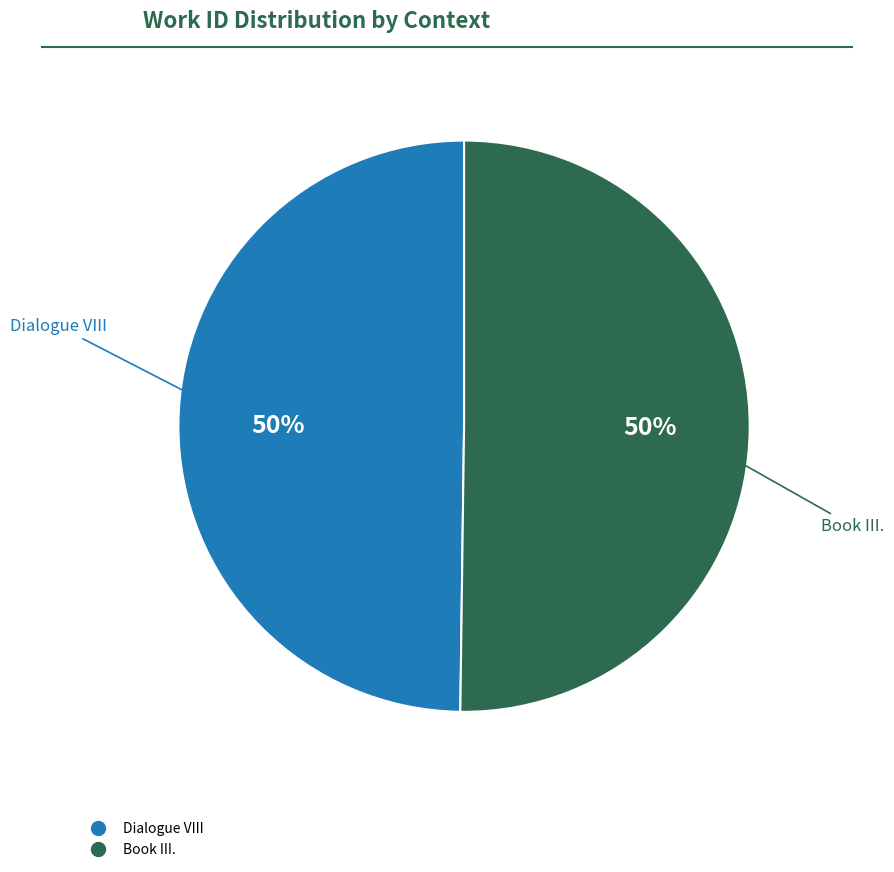

Approximately how many times larger is the value at Dialogue VIII compared to Book III.?

1.0